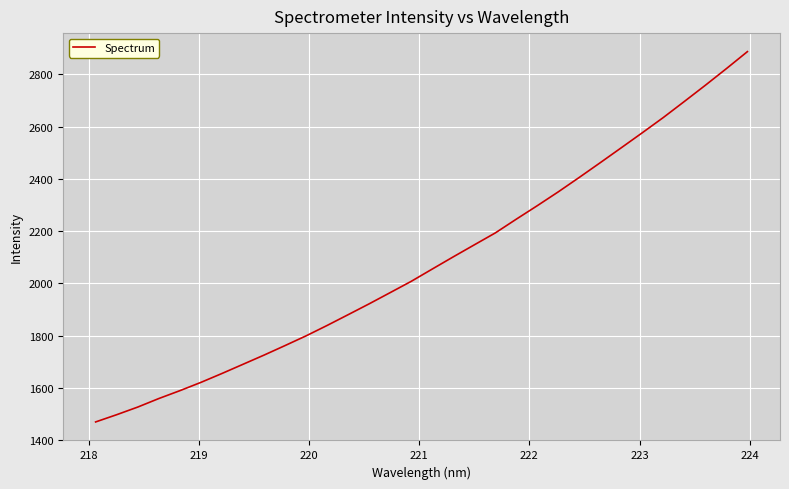

What is the greatest value displayed?

2887.4